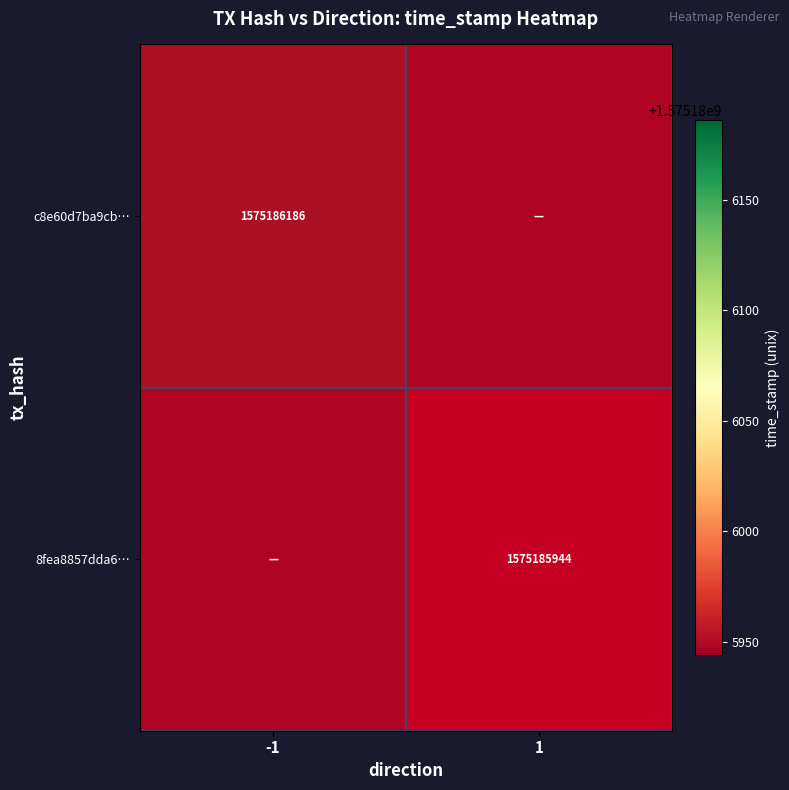

Where is c8e60d7ba9cb588d17eee438c5051d199682506 nearest to the value 787593093?

-1